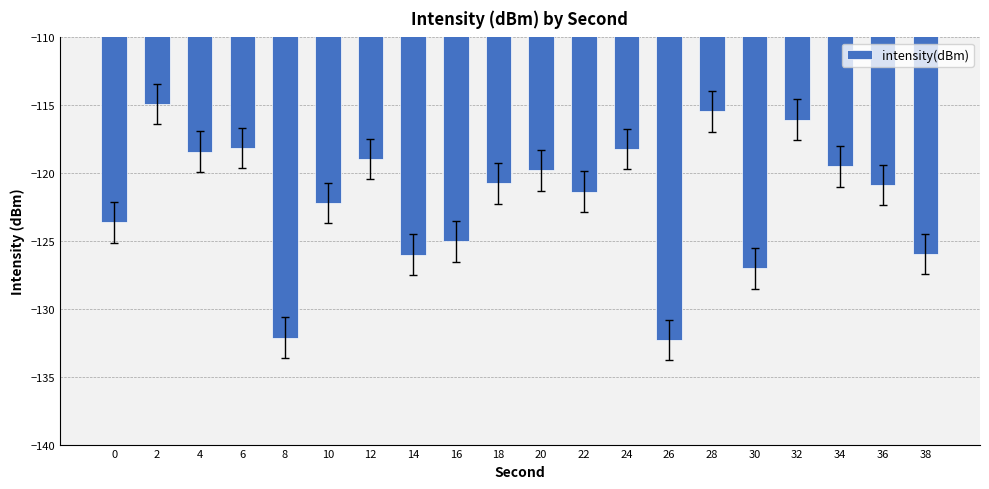

What is the value of the 9th bar from the left?

-125.0